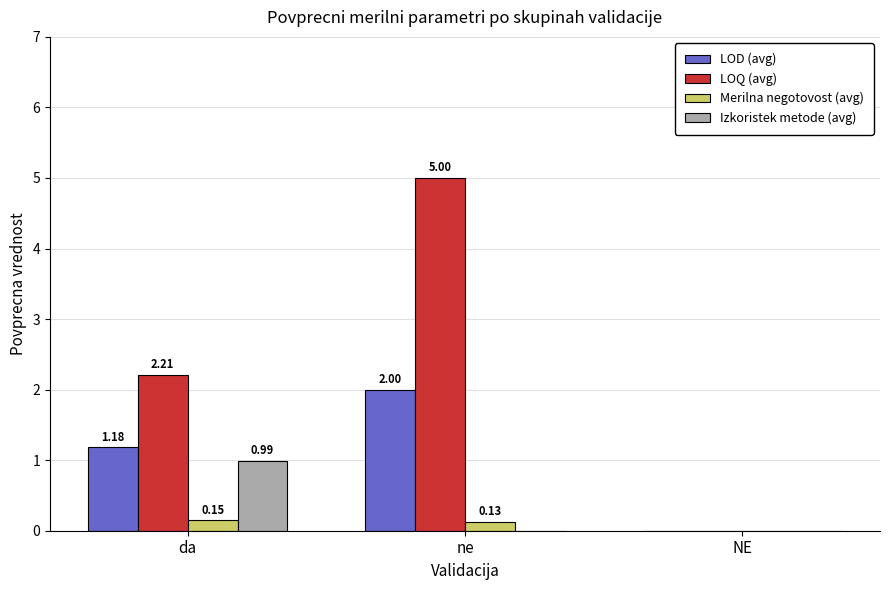

What is the sum of all LOQ (avg) values?

7.2